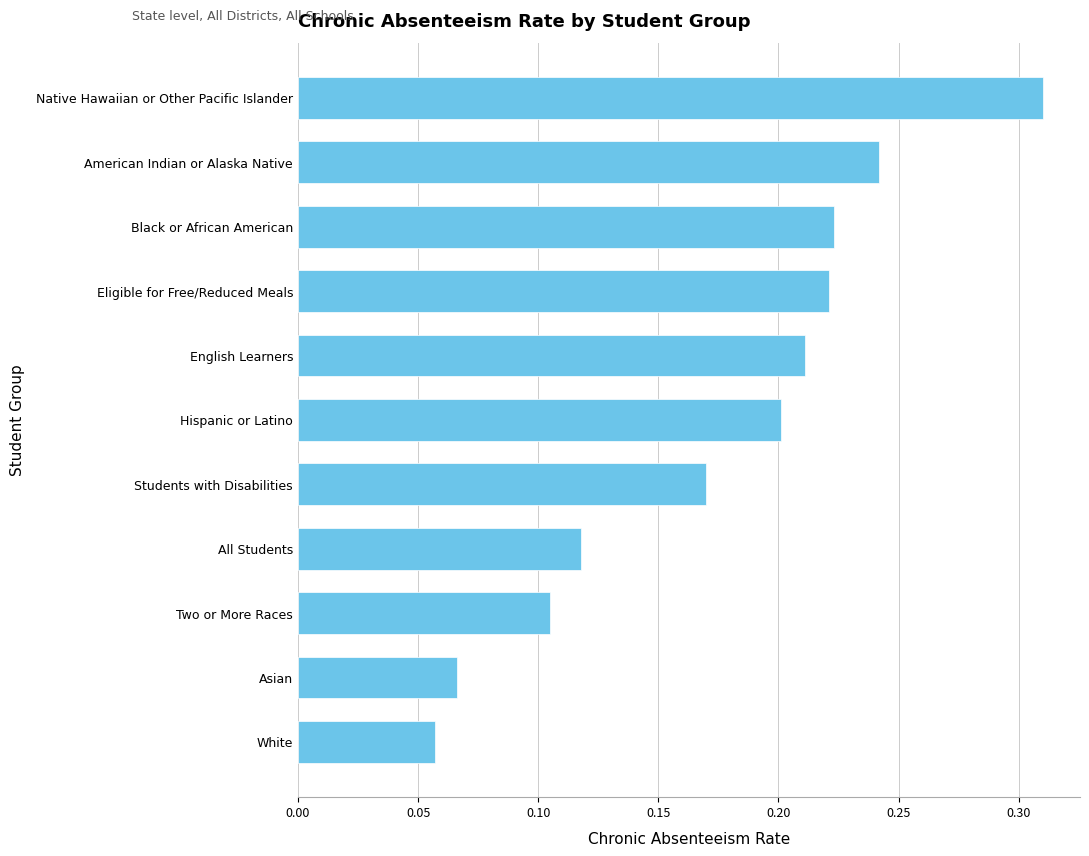

Where is the data nearest to the value 0?

White